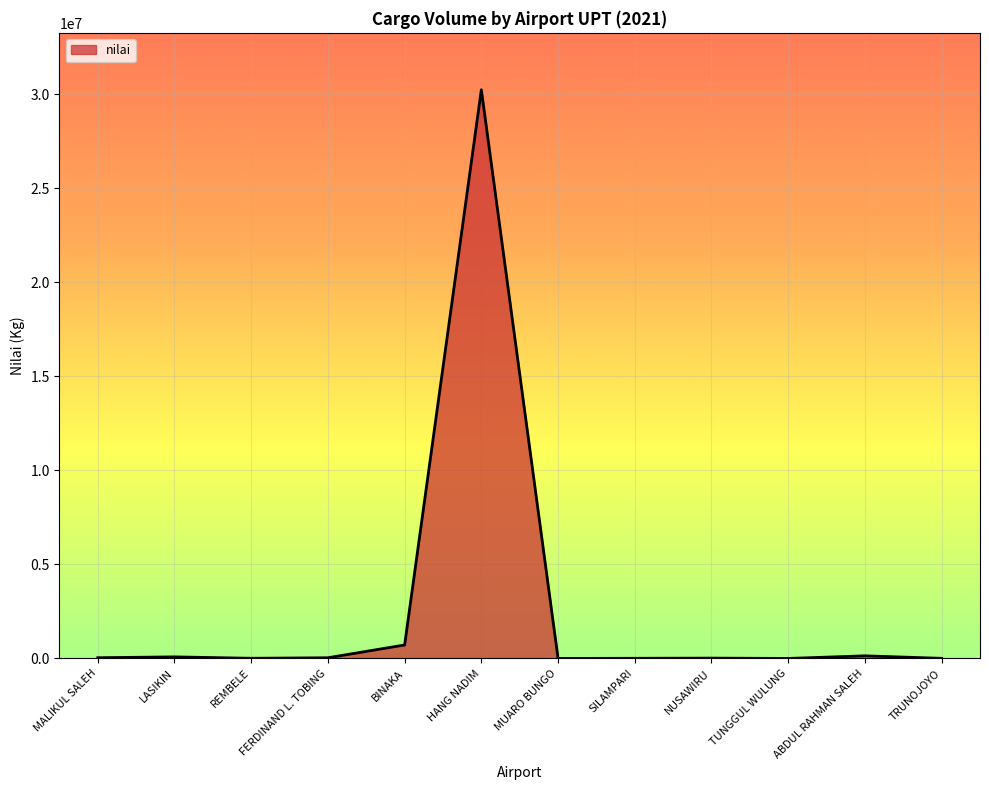

Count the number of data series in this chart.

1